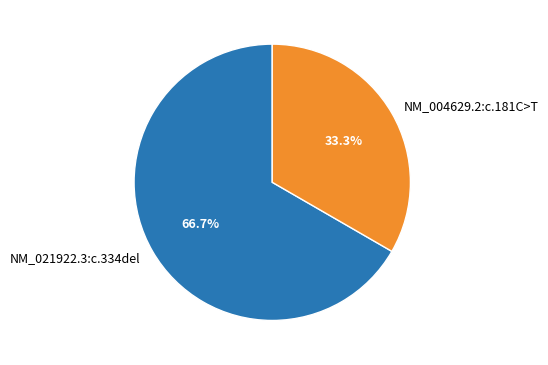

What is the smallest slice in the pie chart?

NM_004629.2:c.181C>T